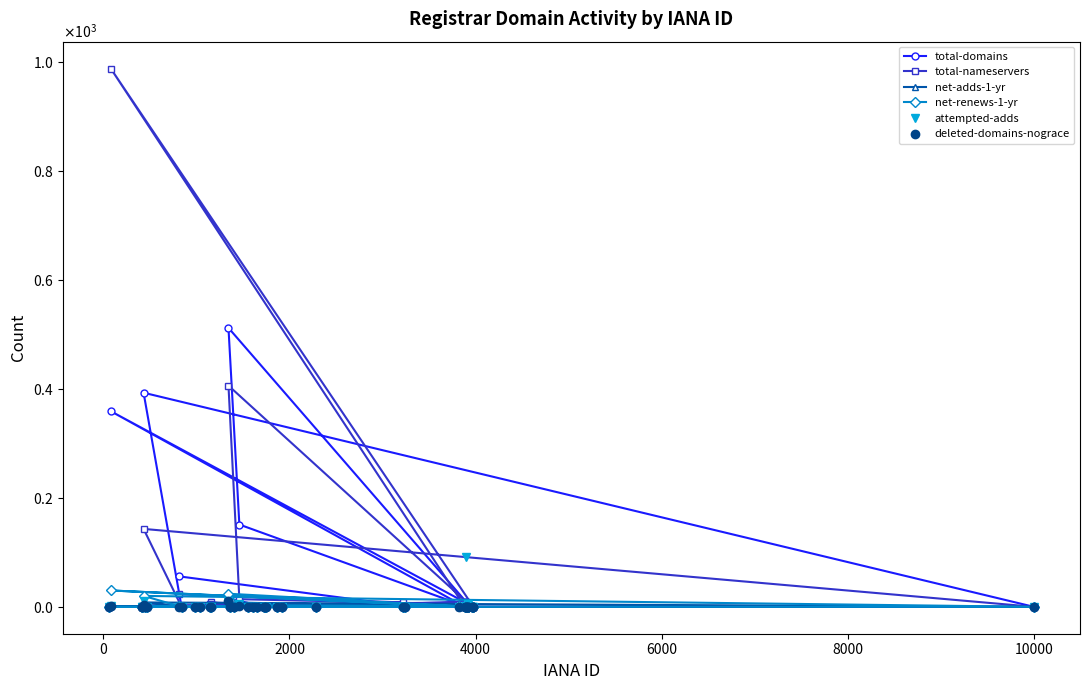

True or false: deleted-domains-nograce has more than 0 points higher than both neighbors.

True